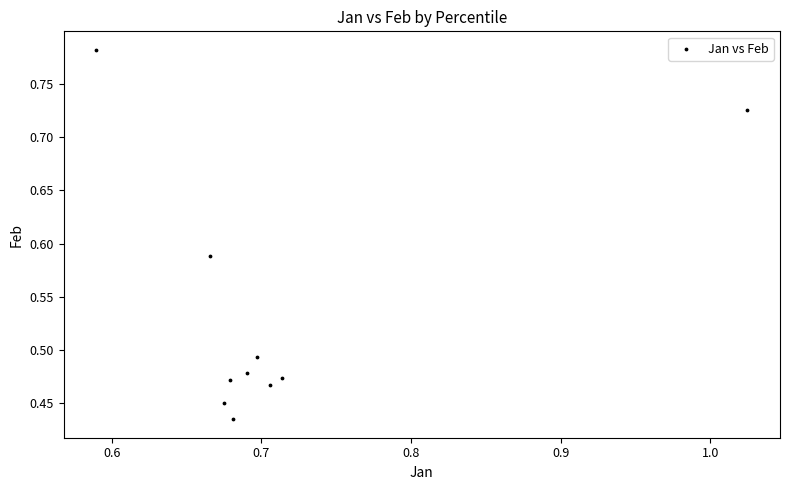

What is the range of Y values (max minus min)?

0.3